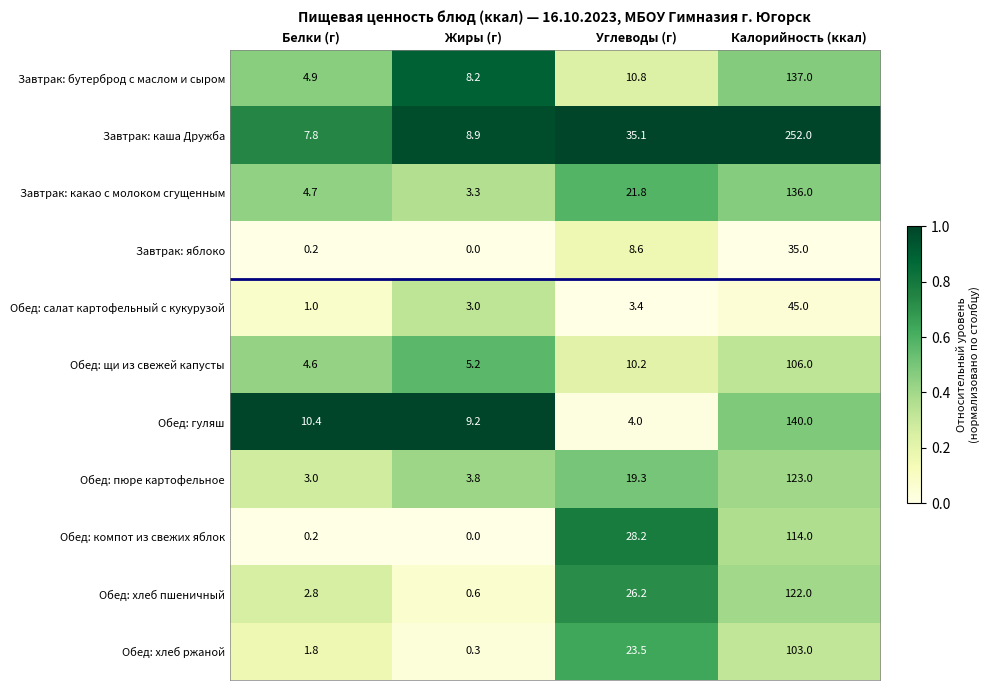

At Углеводы (г), list the series in order from smallest to largest.

Обед: салат картофельный с кукурузой, Обед: гуляш, Завтрак: яблоко, Обед: щи из свежей капусты, Завтрак: бутерброд с маслом и сыром, Обед: пюре картофельное, Завтрак: какао с молоком сгущенным, Обед: хлеб ржаной, Обед: хлеб пшеничный, Обед: компот из свежих яблок, Завтрак: каша Дружба